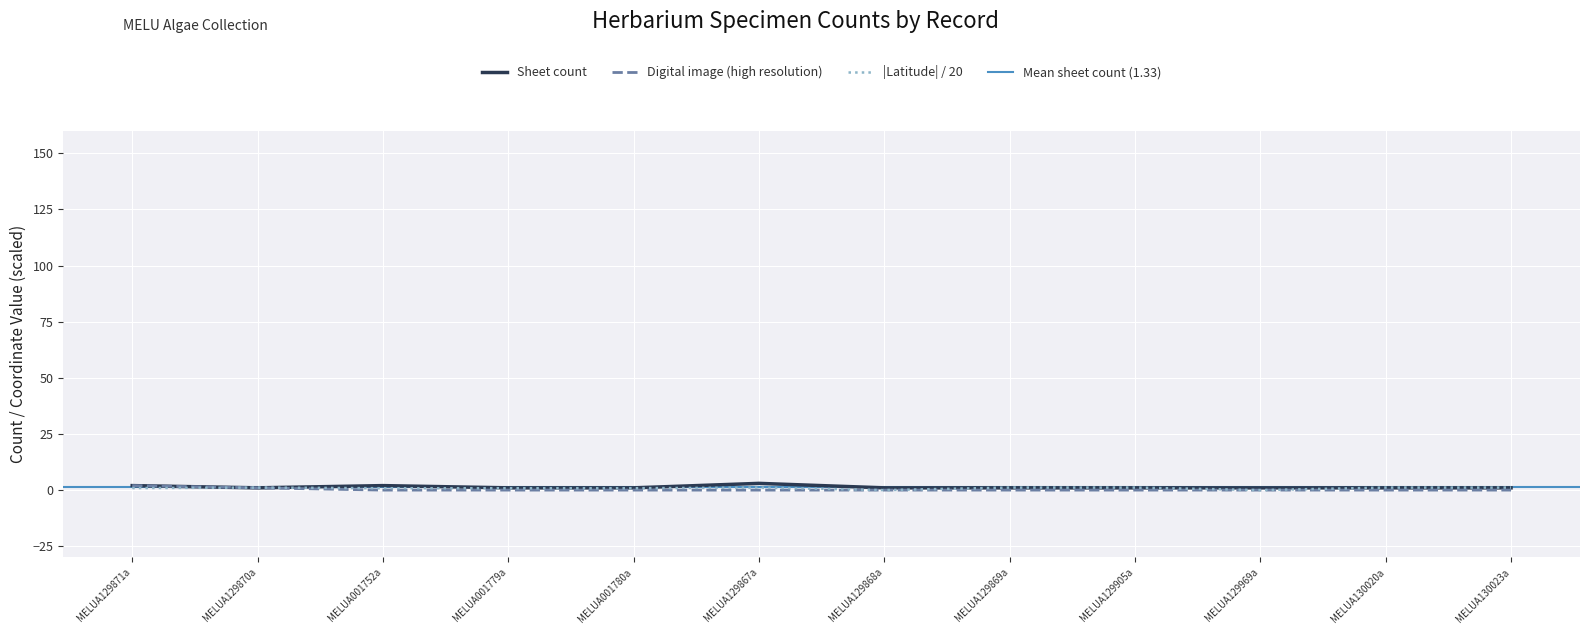

What is the value of the Latitude point at the 1st from the left?

0.9